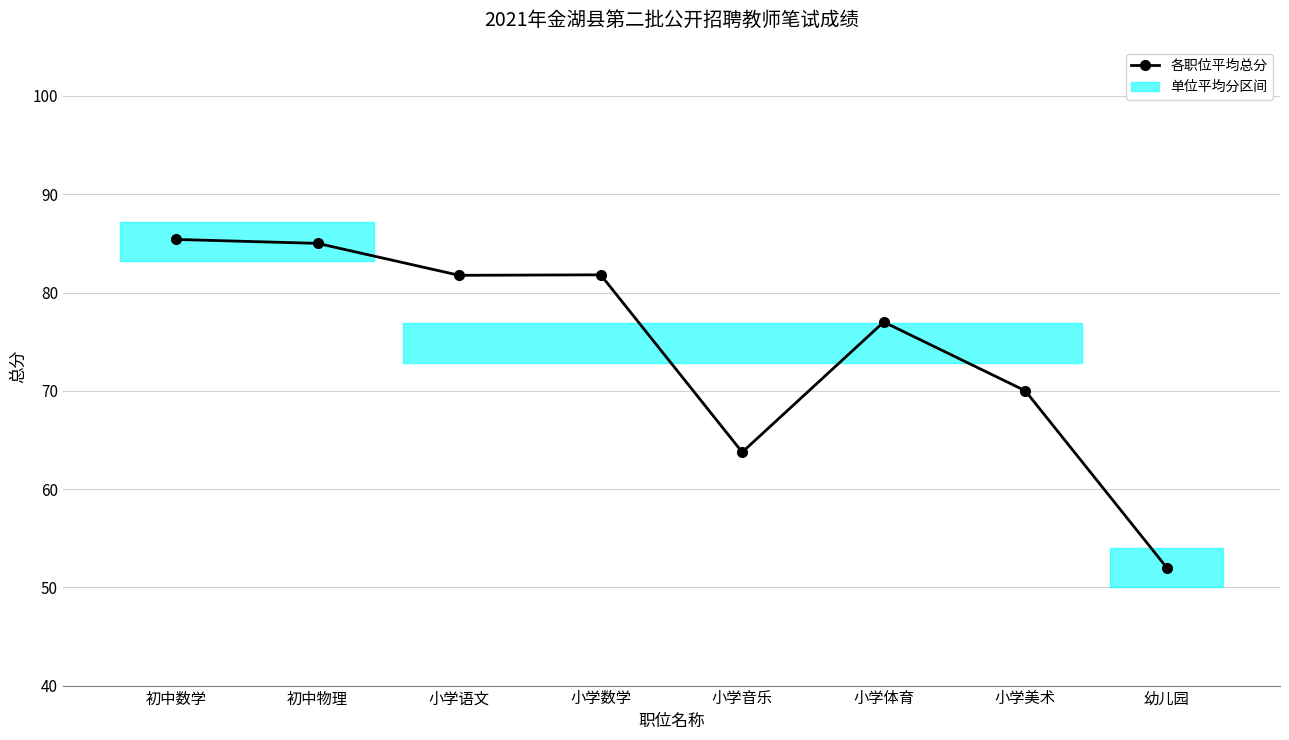

How many lines are shown in the chart?

1